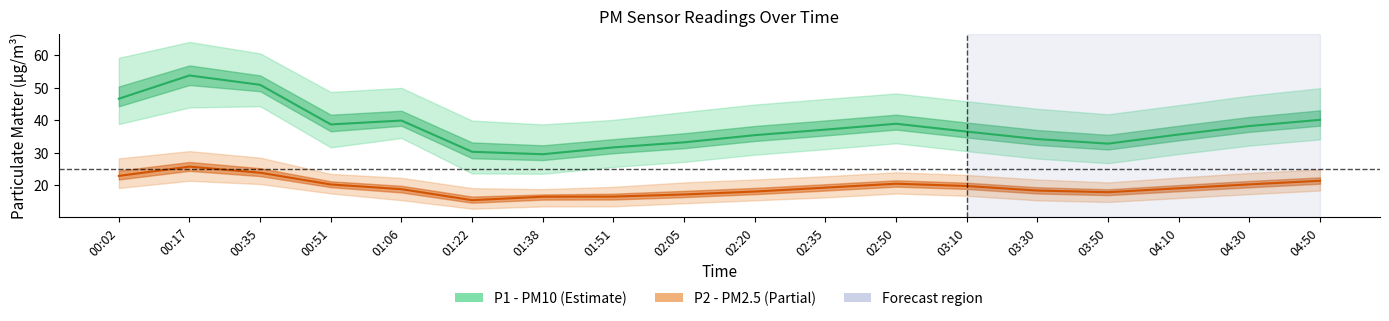

What is the difference between the P1 (PM10) values at 02:05 and 01:51?

1.6